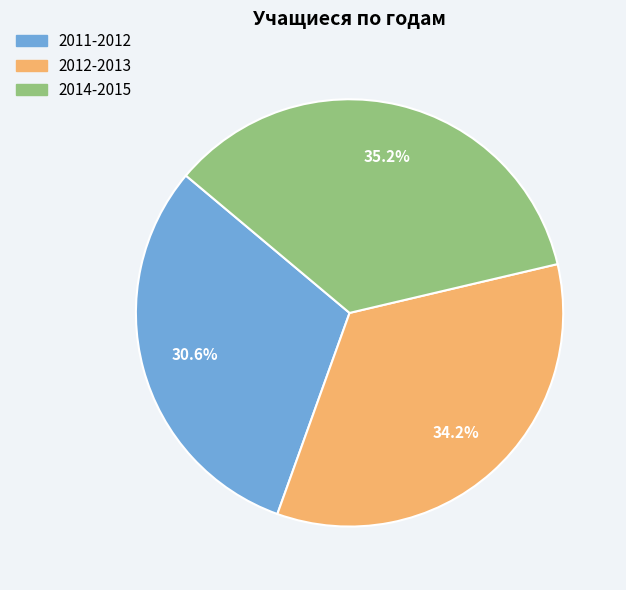

What is the largest slice in the pie chart?

2014-2015